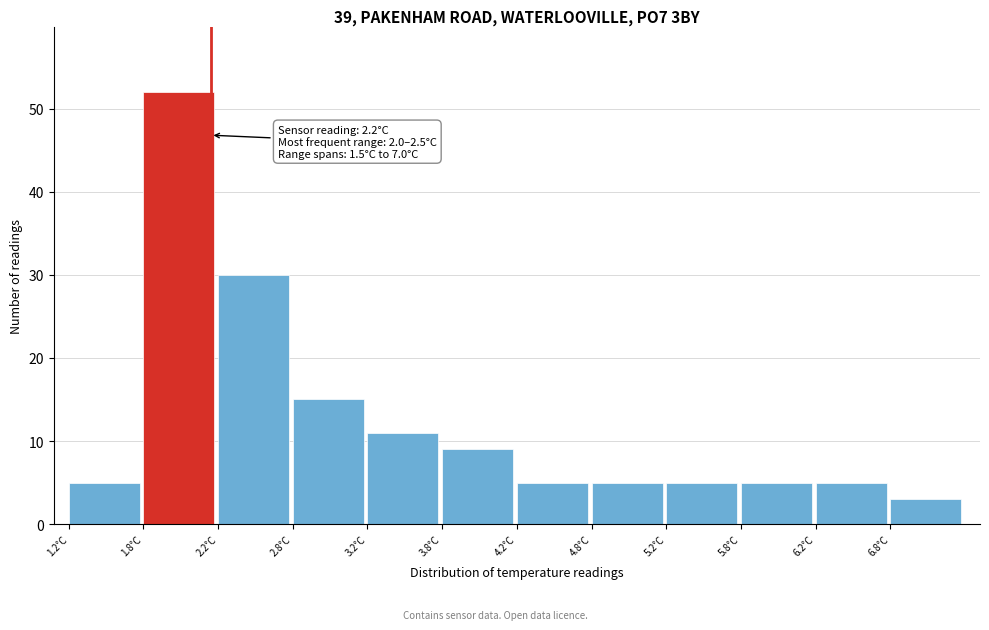

Which range on the x-axis has the tallest bar?

1.75 to 2.25